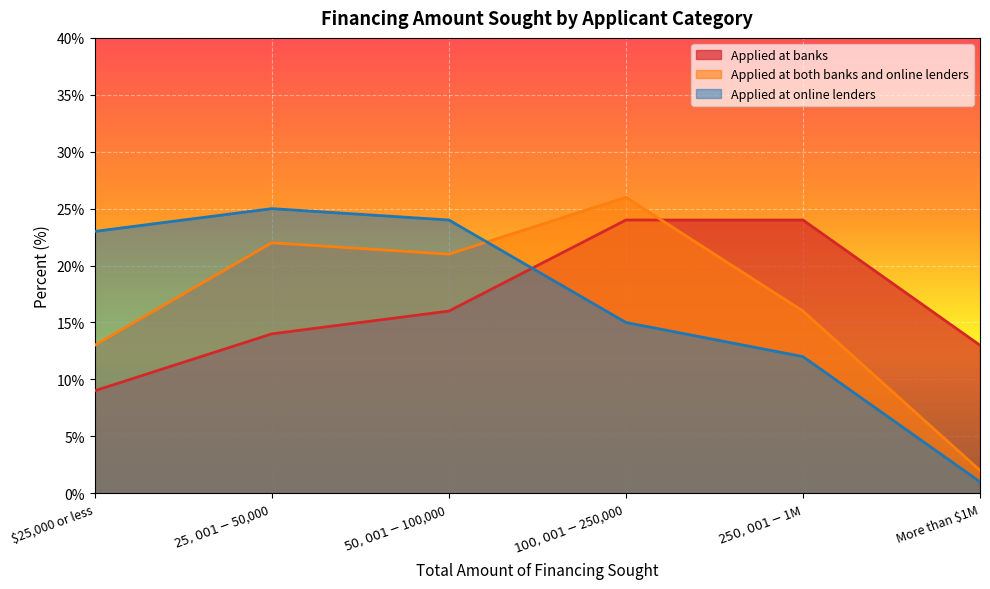

Between $50,001-$100,000 and $100,001-$250,000, which series saw the biggest shift?

Applied at online lenders